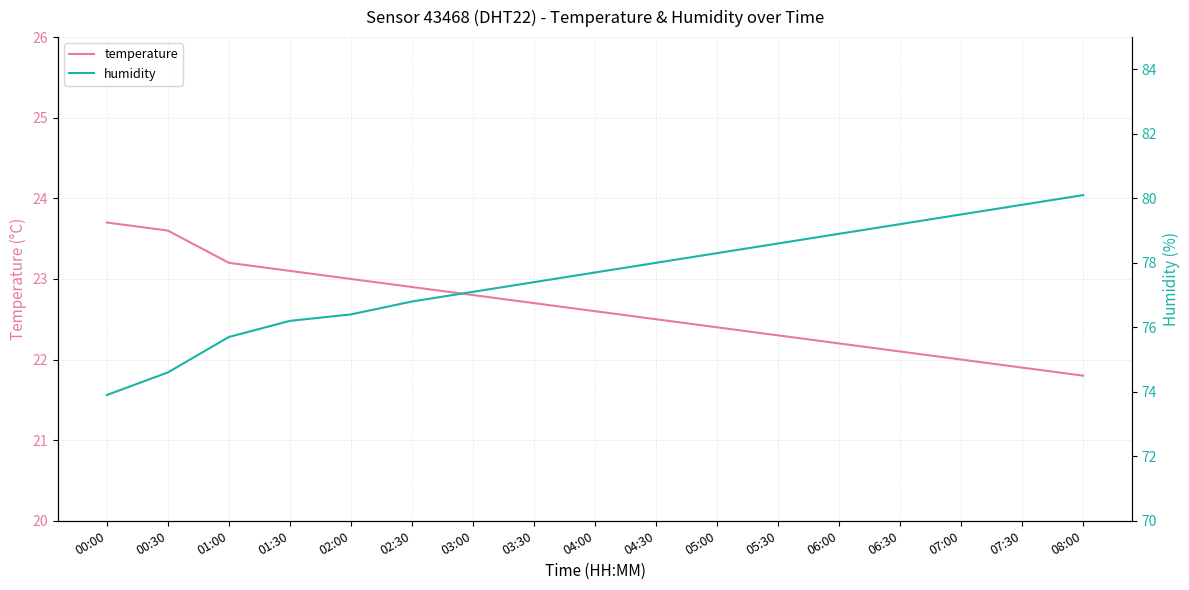

At which label does humidity reach its minimum?

00:00